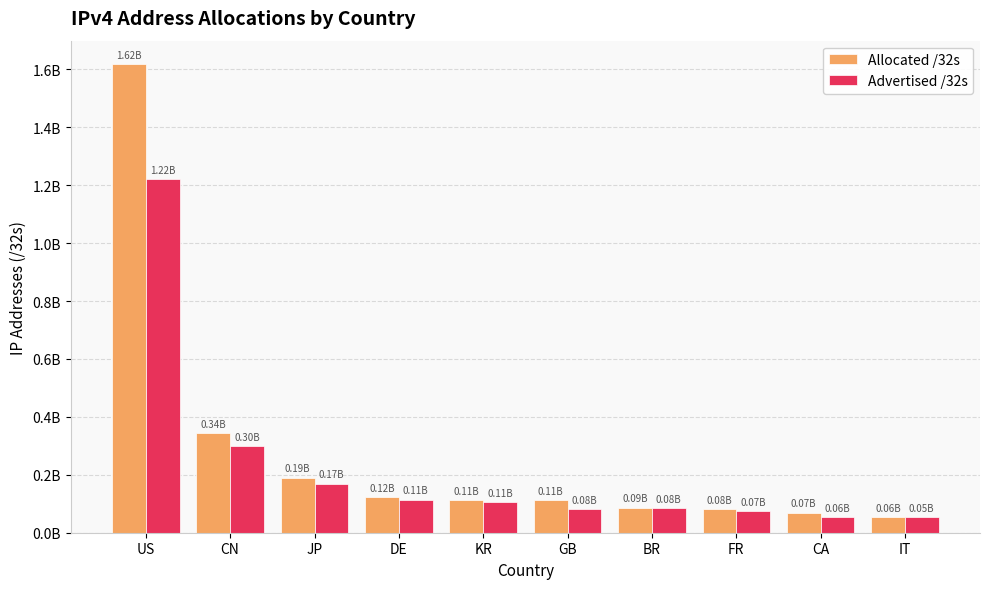

At which label does Allocated /32s first exceed 112476672?

US